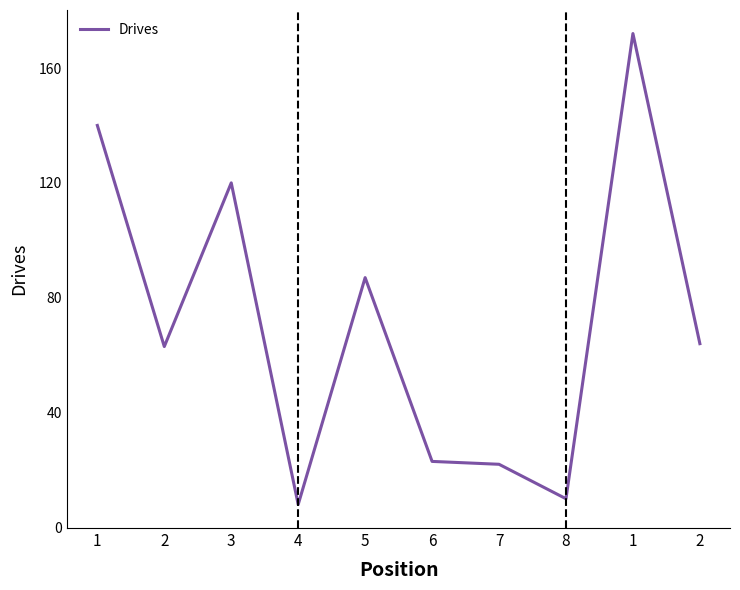

What is the sum of all values?

709